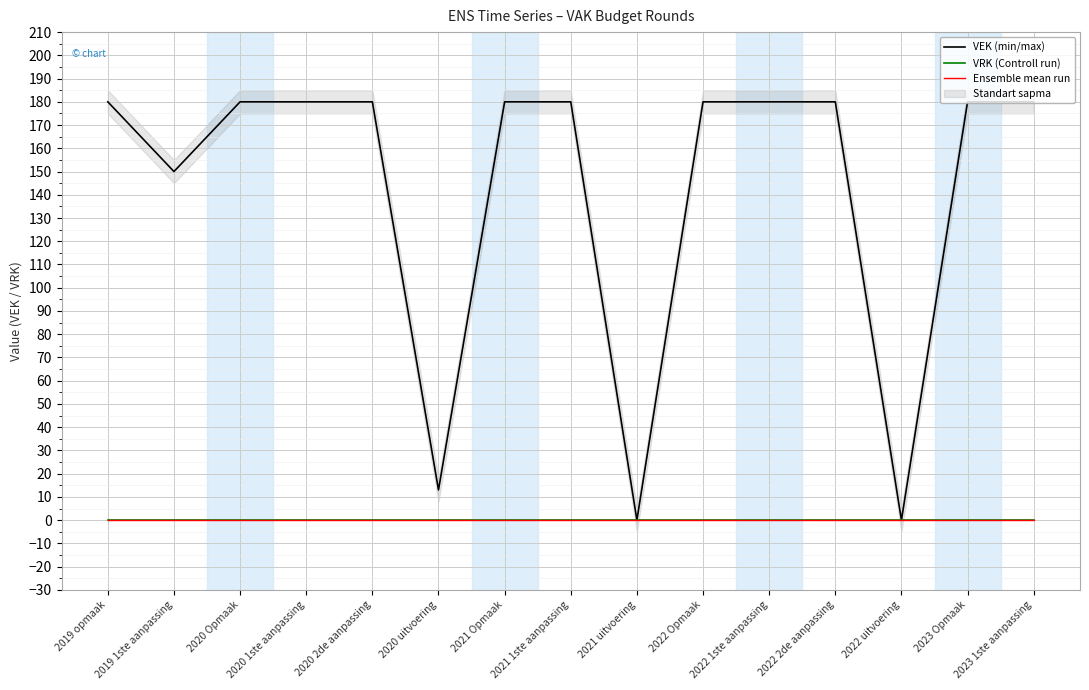

How many interior local valleys does the VEK (min/max) series have?

4